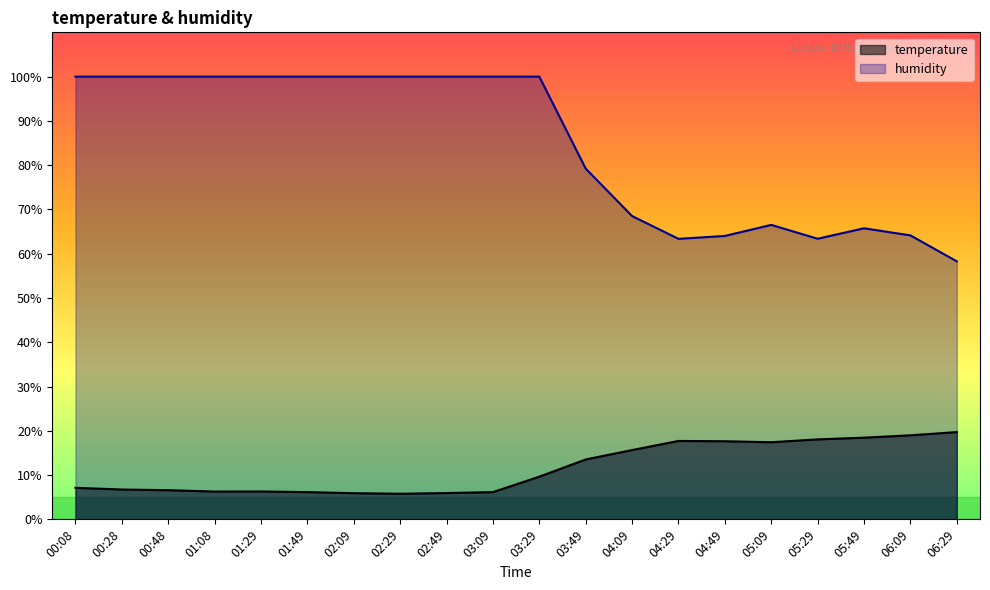

How many interior local peaks does the humidity series have?

2